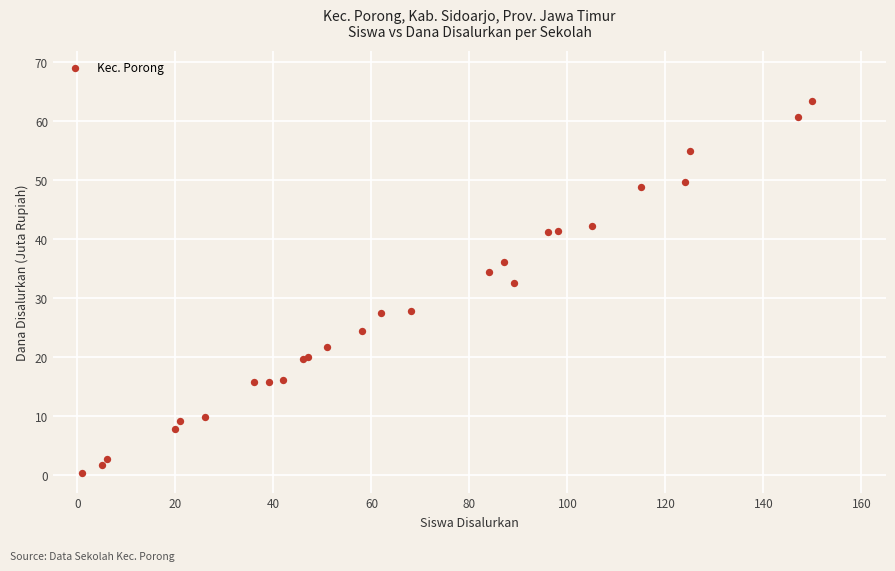

What Y value in the scatter plot is closest to 31?

32.6